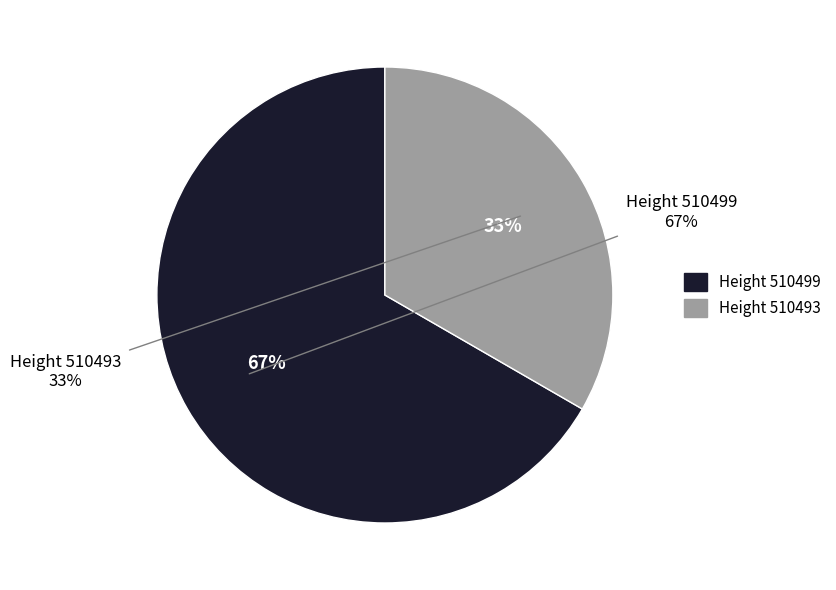

Is there any slice that represents more than half of the pie?

Yes